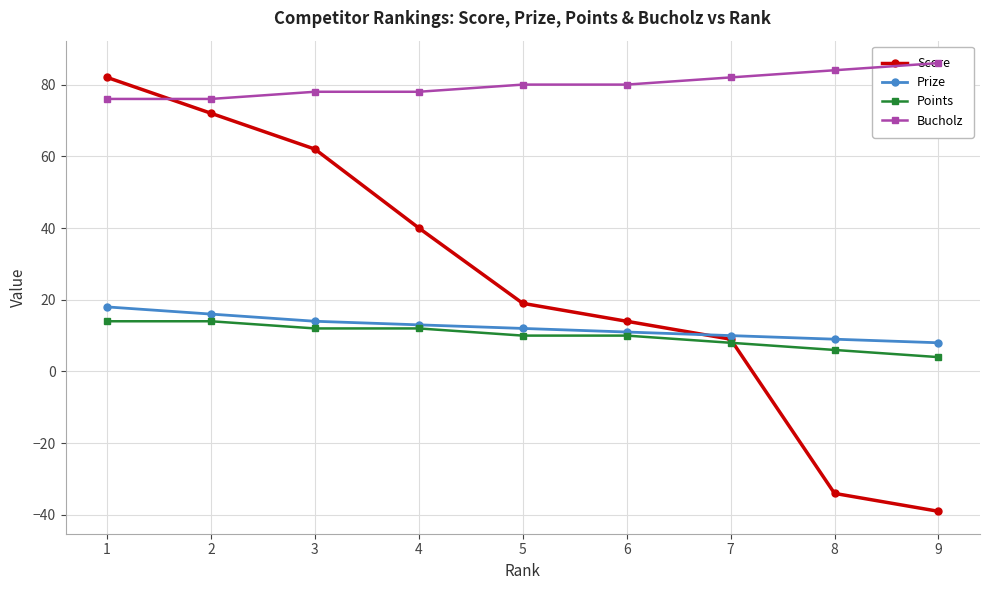

Reading left to right, list all the values displayed in this chart.

Score: 1=82	2=72	3=62	4=40	5=19	6=14	7=9	8=-34	9=-39
Prize: 1=18	2=16	3=14	4=13	5=12	6=11	7=10	8=9	9=8
Points: 1=14	2=14	3=12	4=12	5=10	6=10	7=8	8=6	9=4
Bucholz: 1=76	2=76	3=78	4=78	5=80	6=80	7=82	8=84	9=86